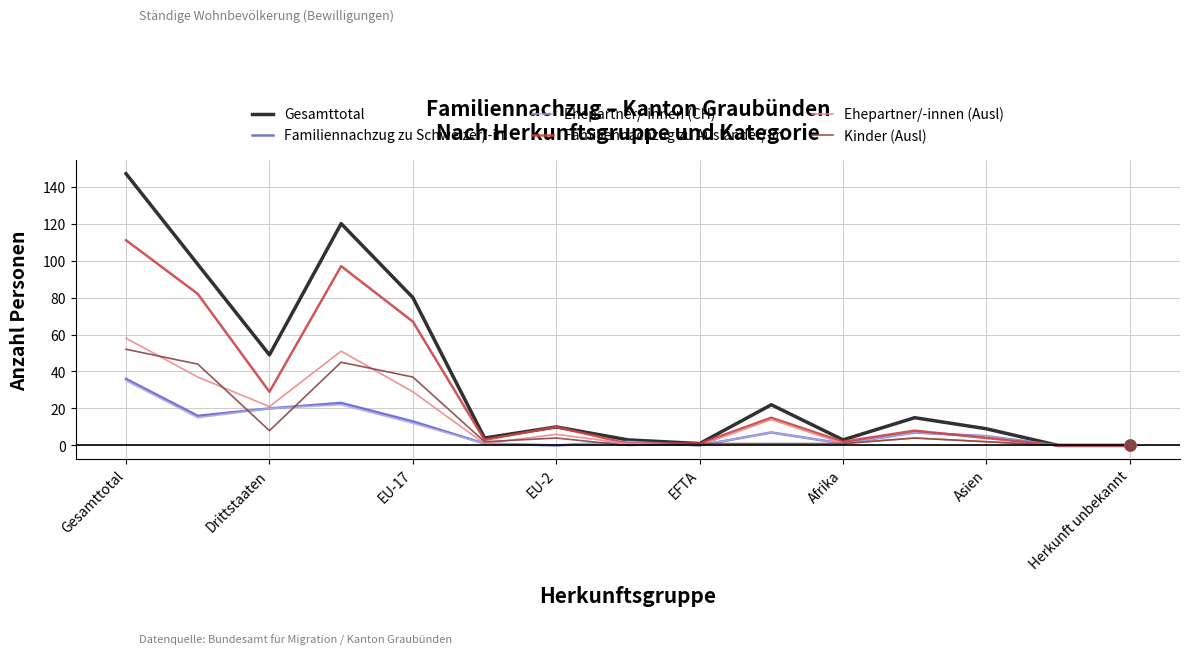

Which series has the largest total across all categories?

Gesamttotal